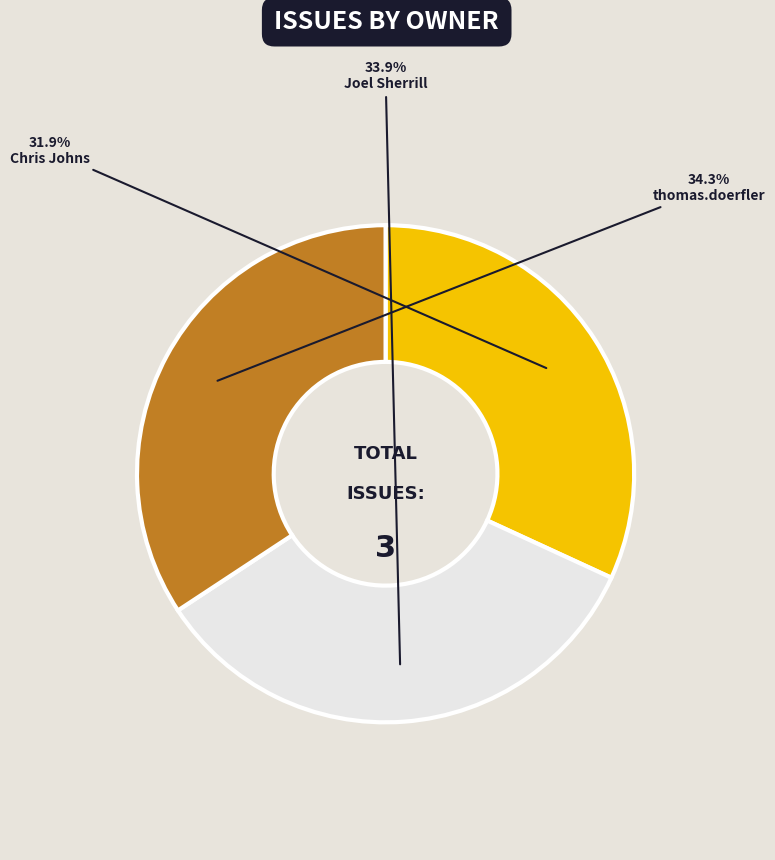

To the nearest percent, what portion does Chris Johns represent?

32%